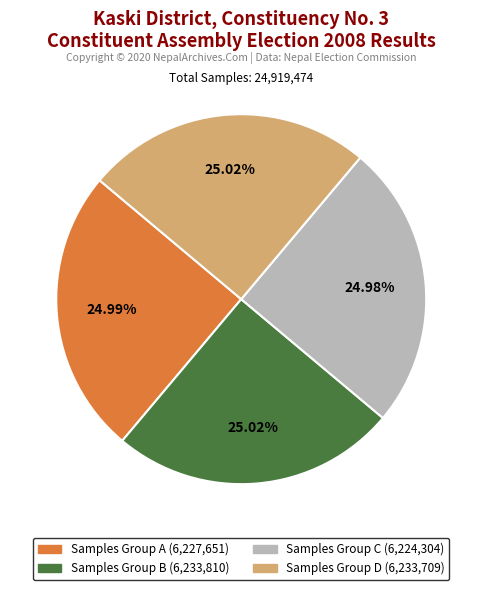

Is there any slice that represents more than half of the pie?

No